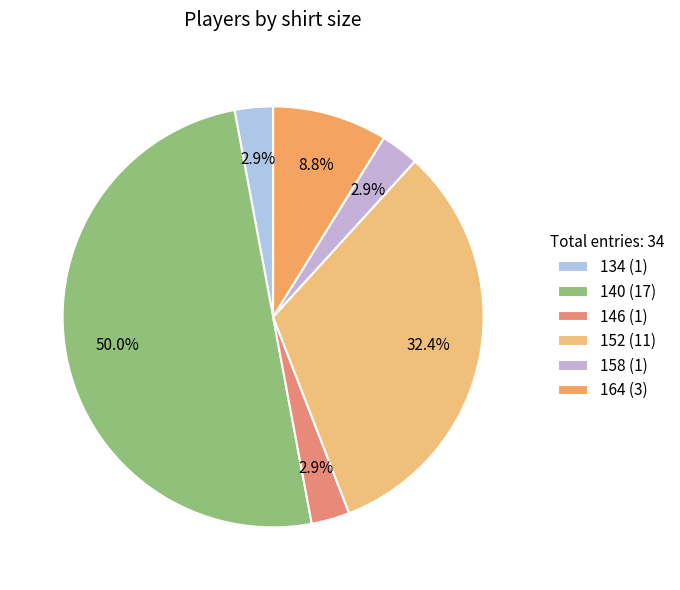

To the nearest percent, what is the difference between the 164 and 140 slice percentages?

41%